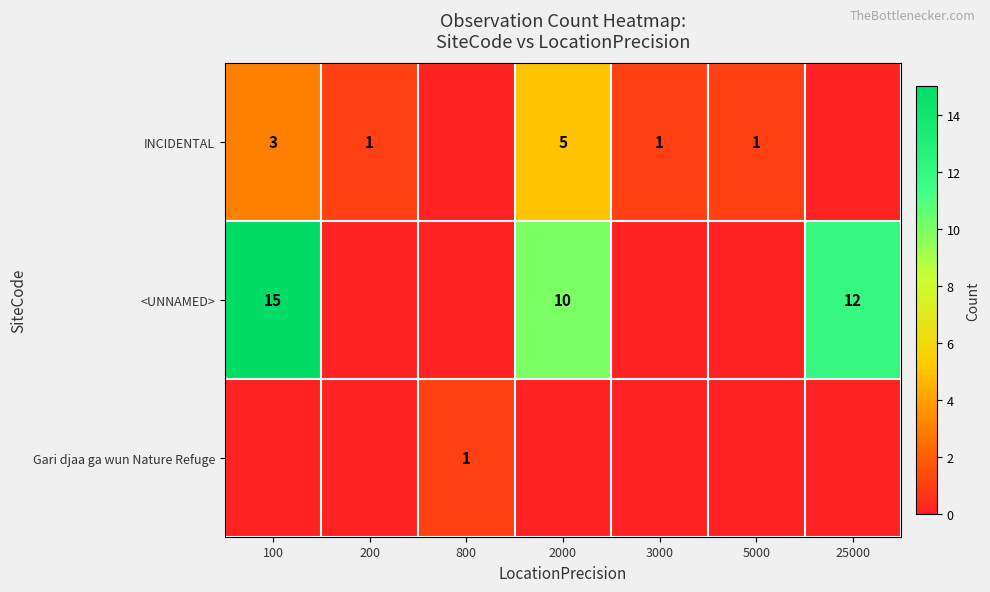

What is the sum of the <UNNAMED> values at 25000 and 100?

27